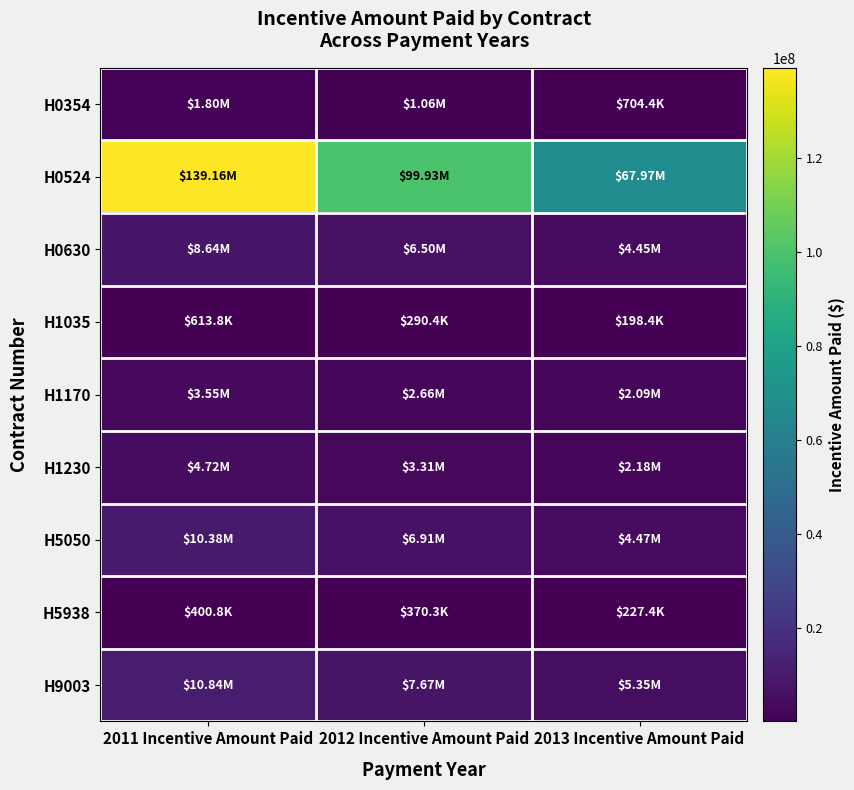

At 2011 Incentive Amount Paid, list the series in order from largest to smallest.

H0524, H9003, H5050, H0630, H1230, H1170, H0354, H1035, H5938